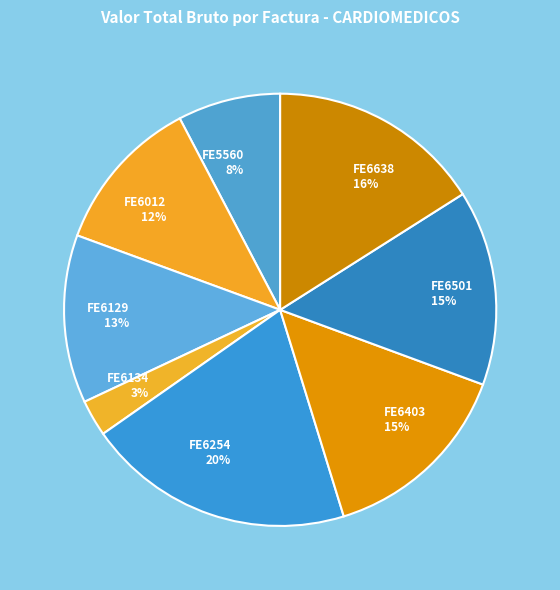

Does FE6638 represent more than half of the total?

No